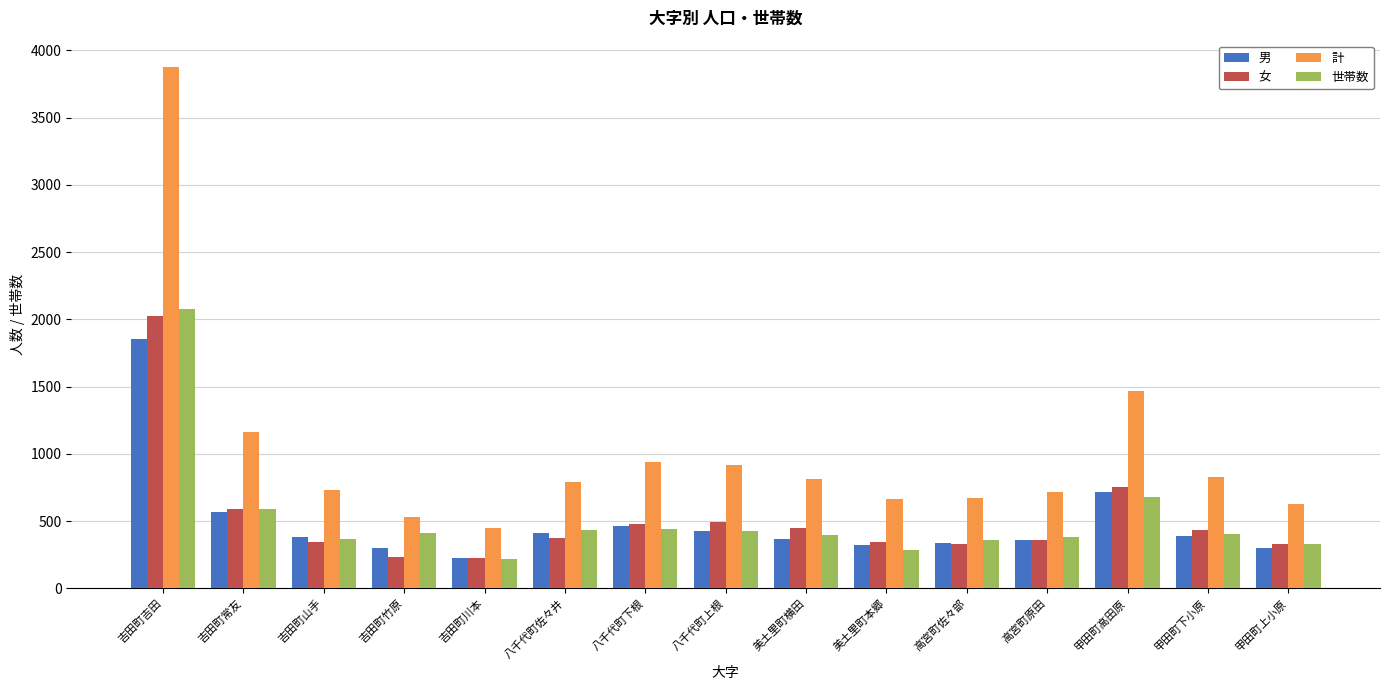

What is the label of the 4th bar from the right?

高宮町原田